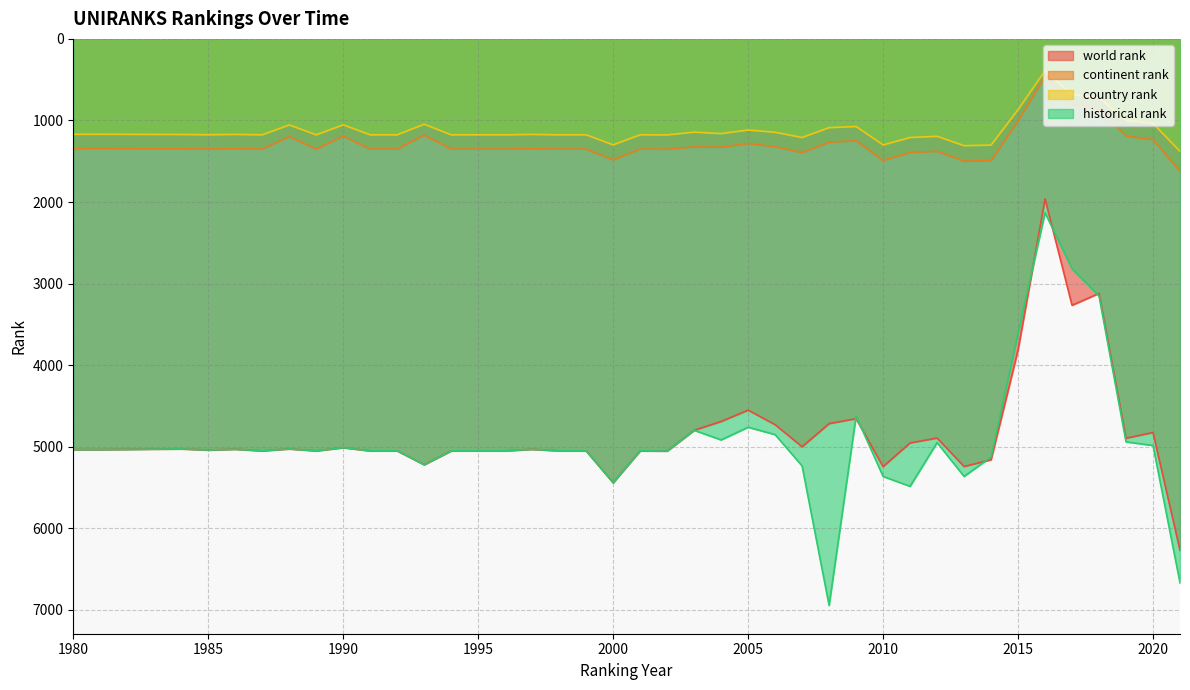

True or false: historical rank and country rank cross at least once.

False